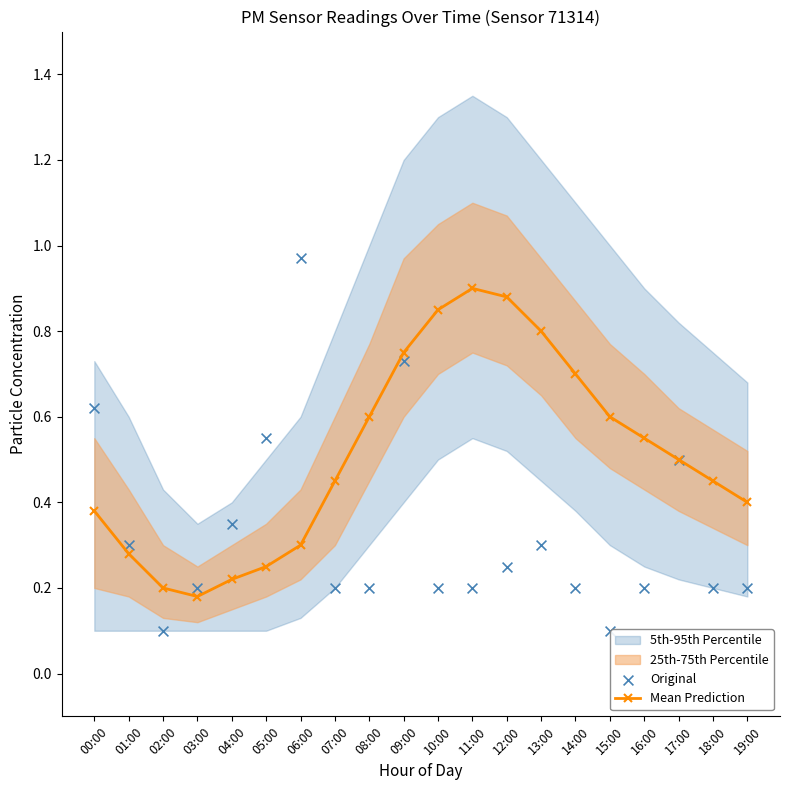

What is the total value across all series at 07:00?

0.7